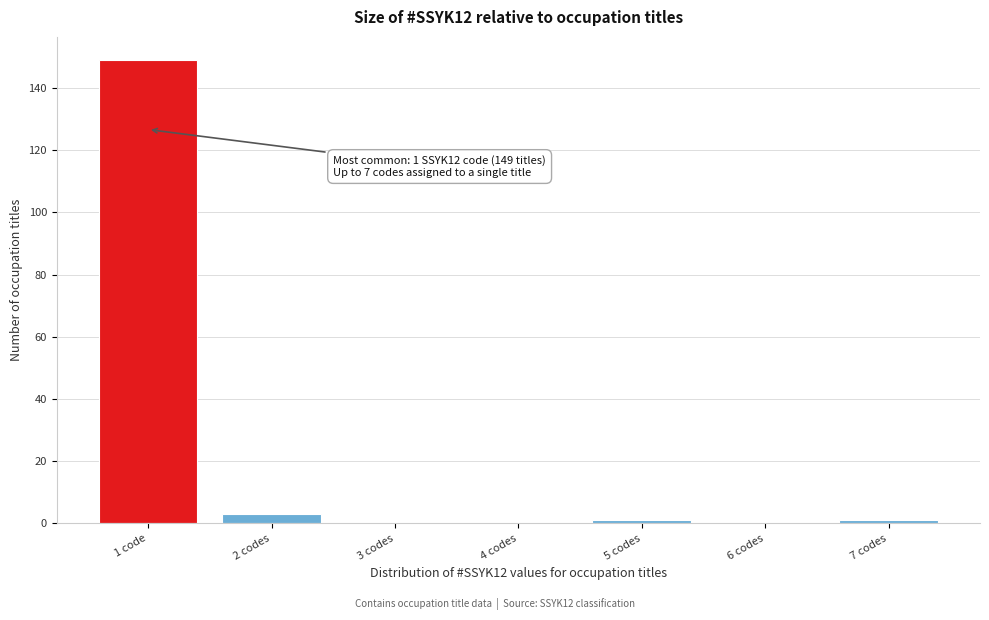

Reading left to right, list all the values displayed in this chart.

1 code=149	2 codes=3	3 codes=0	4 codes=0	5 codes=1	6 codes=0	7 codes=1